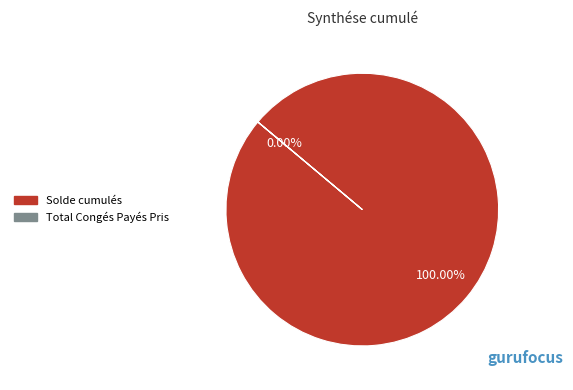

Count the number of slices in the pie.

2